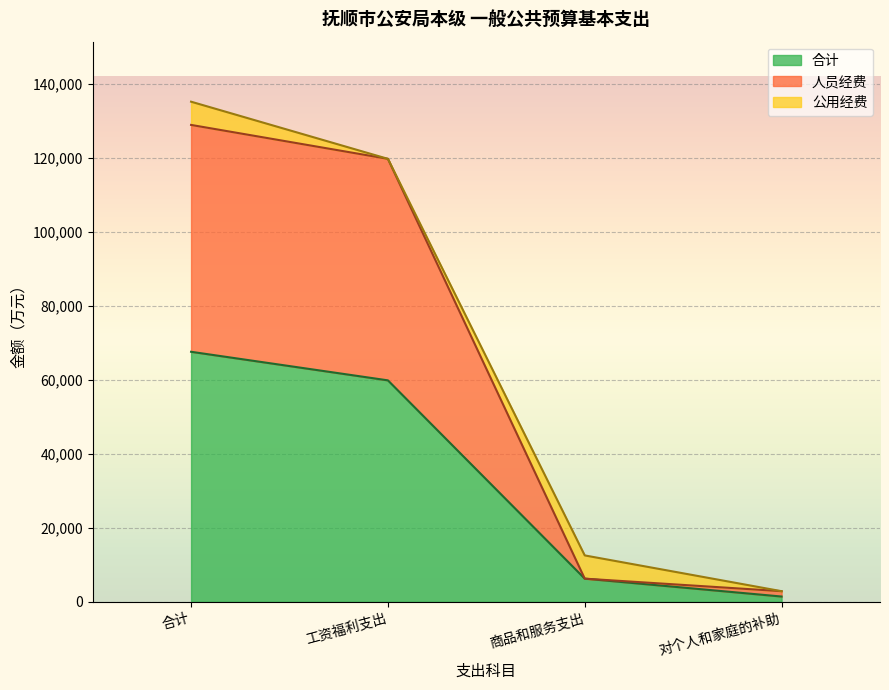

Reading right to left, what are the values for 合计?

1443.9	6277.6	59863.2	67584.6